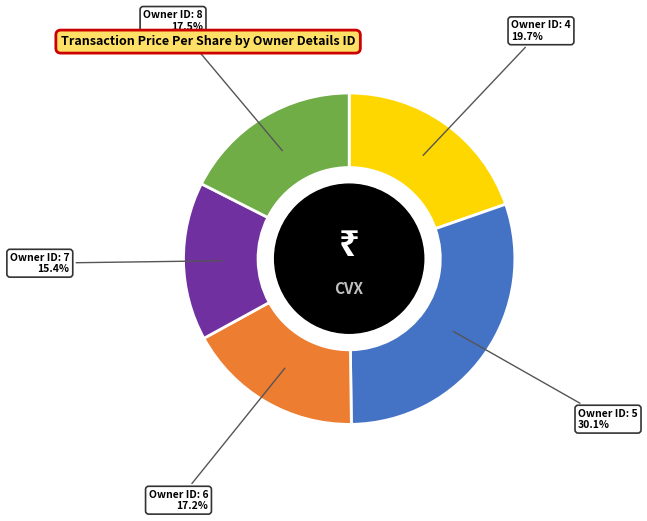

Is there any slice that represents more than half of the pie?

No